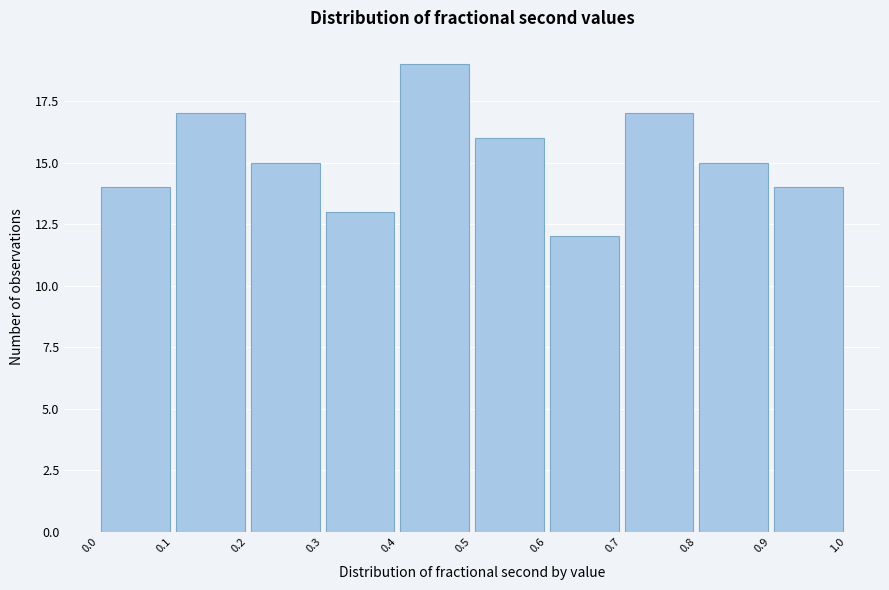

Reading left to right, list every bar in this chart as the range it spans on the x-axis followed by its height. The values are not printed on the chart, so give them approximately, as read against the axis.

0.0 to 0.1: 14
0.1 to 0.2: 17
0.2 to 0.3: 15
0.3 to 0.4: 13
0.4 to 0.5: 19
0.5 to 0.6: 16
0.6 to 0.7: 12
0.7 to 0.8: 17
0.8 to 0.9: 15
0.9 to 1.0: 14